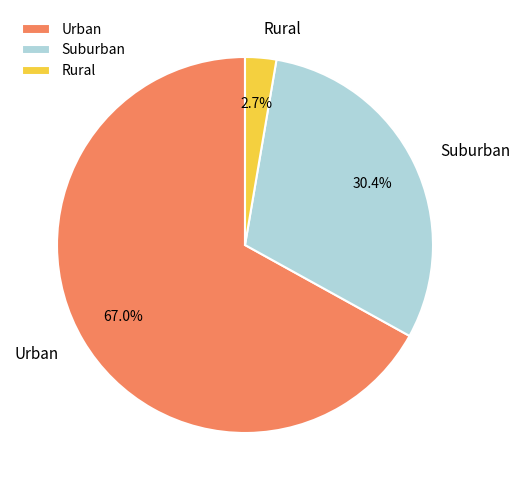

Rank the categories by value from lowest to highest.

Rural, Suburban, Urban